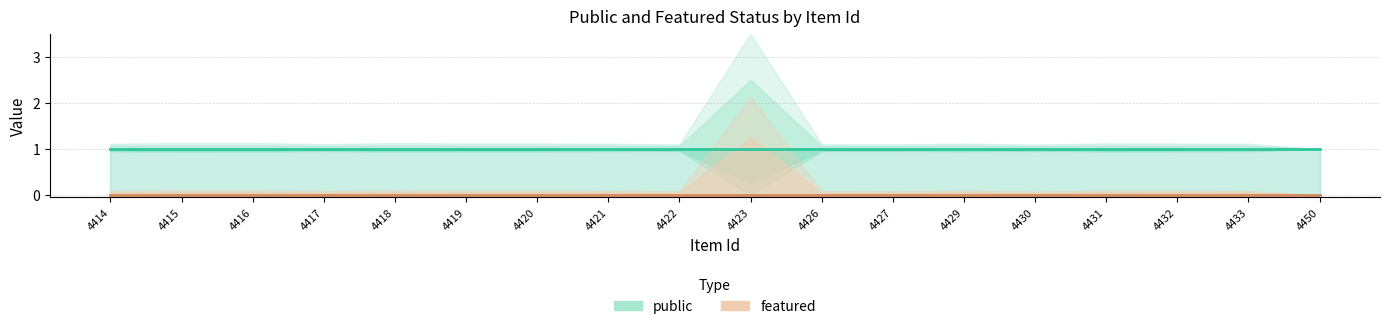

What is the average value of the public series?

1